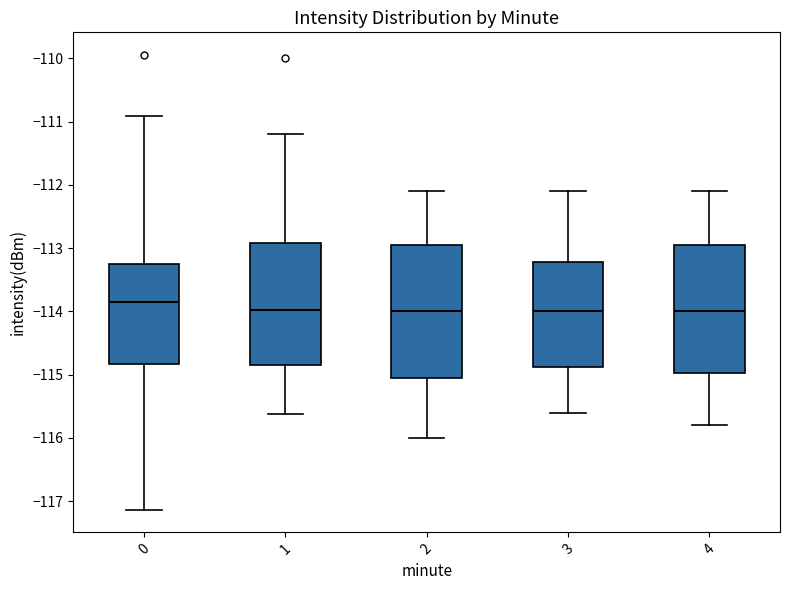

Reading left to right, read every box against the y-axis: the position of its median line, the range the box covers, and the ends of its whiskers. The values are not printed on the chart, so give them approximately, as read against the axis.

0: median -113.9, box -114.8 to -113.3, whiskers -117.1 to -110.9
1: median -114.0, box -114.8 to -112.9, whiskers -115.6 to -111.2
2: median -114.0, box -115.0 to -112.9, whiskers -116.0 to -112.1
3: median -114.0, box -114.9 to -113.2, whiskers -115.6 to -112.1
4: median -114.0, box -115.0 to -112.9, whiskers -115.8 to -112.1